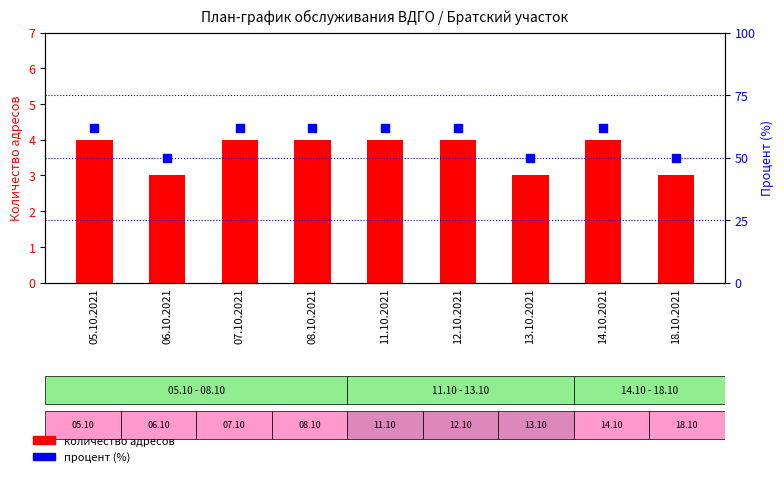

At how many categories does at least one series exceed 45?

9